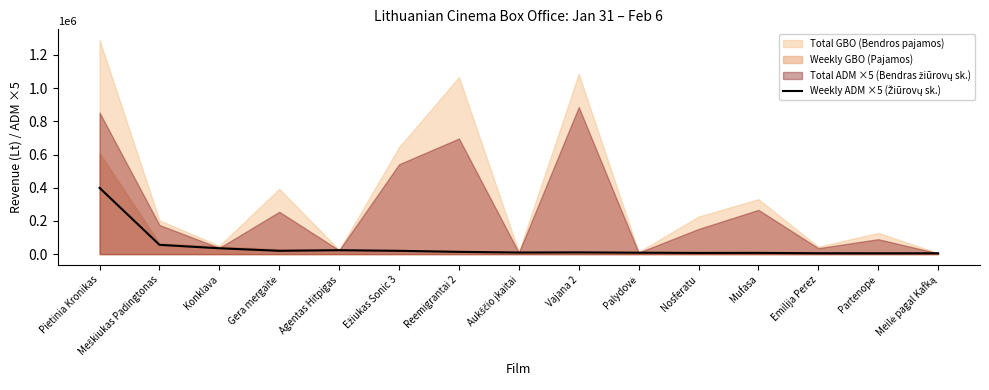

The chart shows a value of 5245 at Agentas Hitpigas. True or false?

False